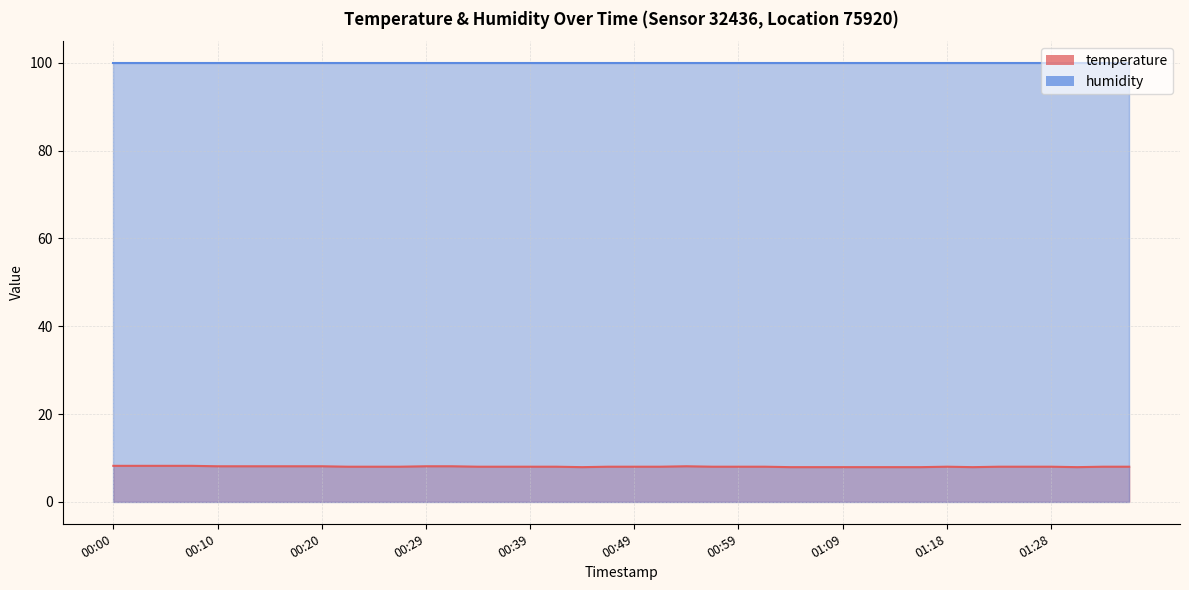

What position from the left is 00:10?

5